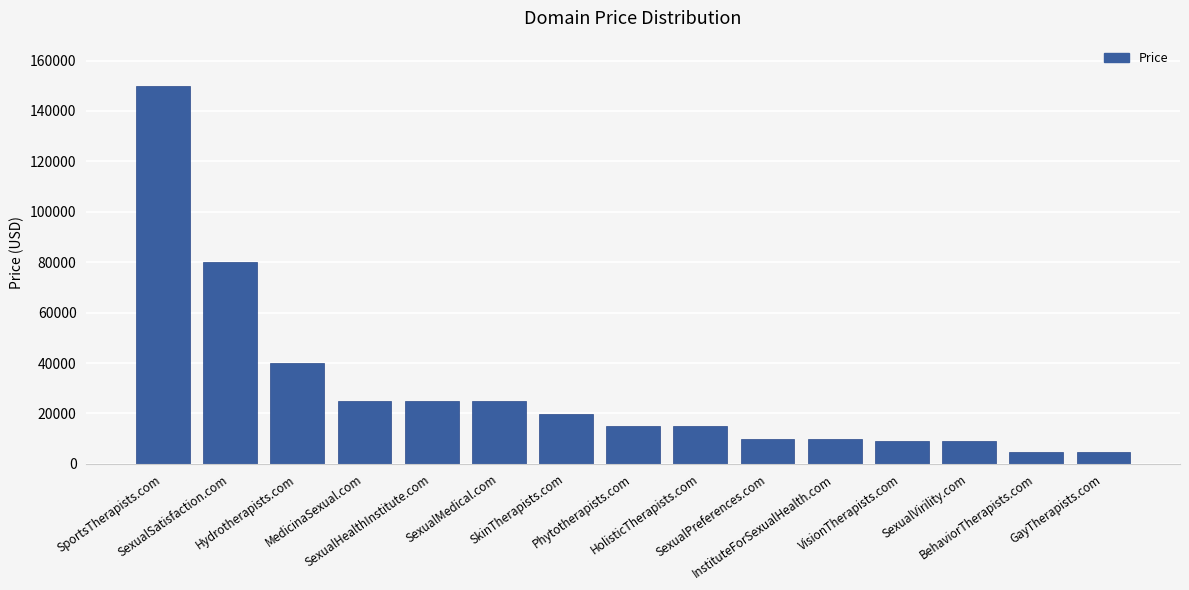

What is the label of the 9th bar from the right?

SkinTherapists.com